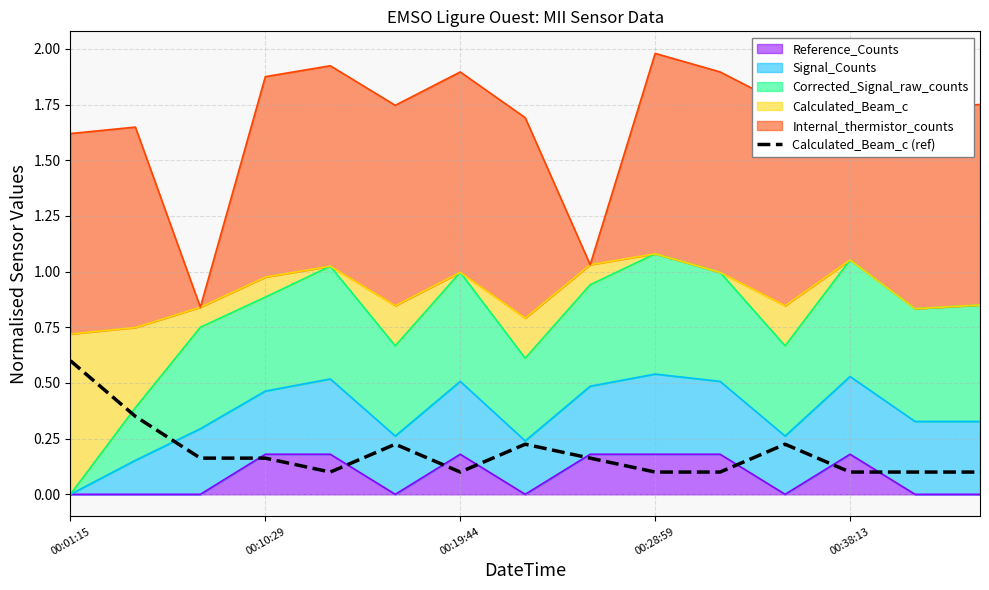

Between 00:19:44 and 10, which is larger?

00:19:44